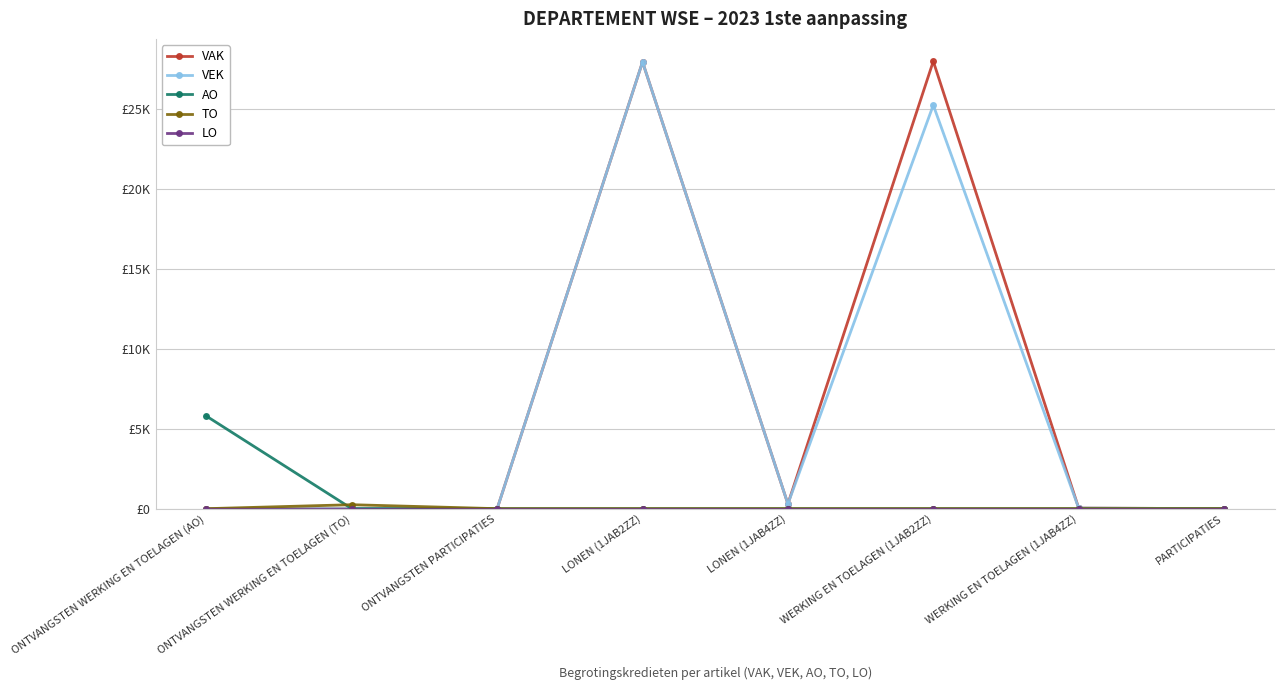

At which category does VAK reach its first local peak?

LONEN (1JAB2ZZ)